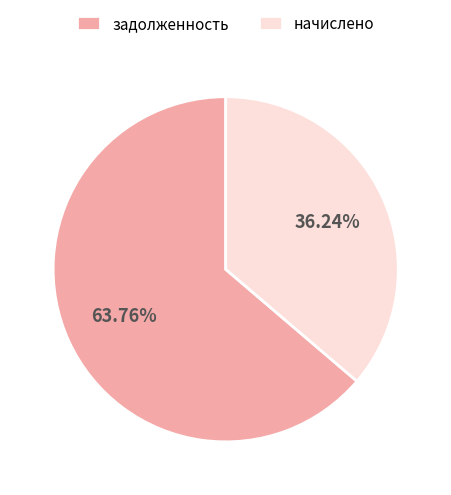

Is the sum of начислено and задолженность greater than half?

Yes